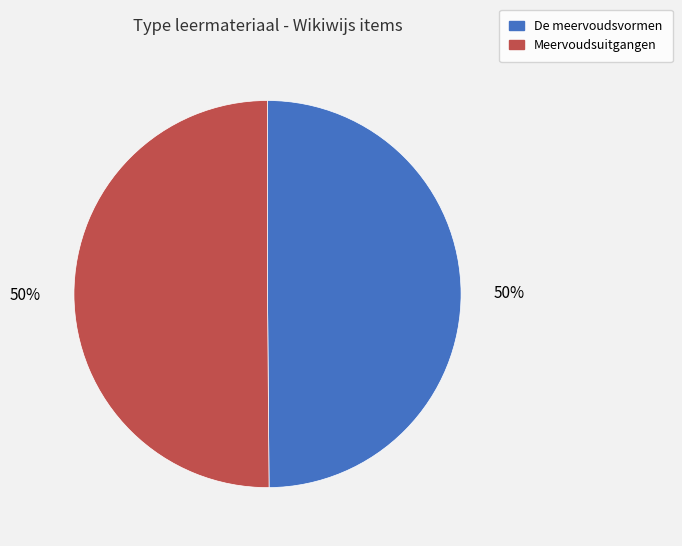

Is it true that Meervoudsuitgangen is 50% of the pie?

True